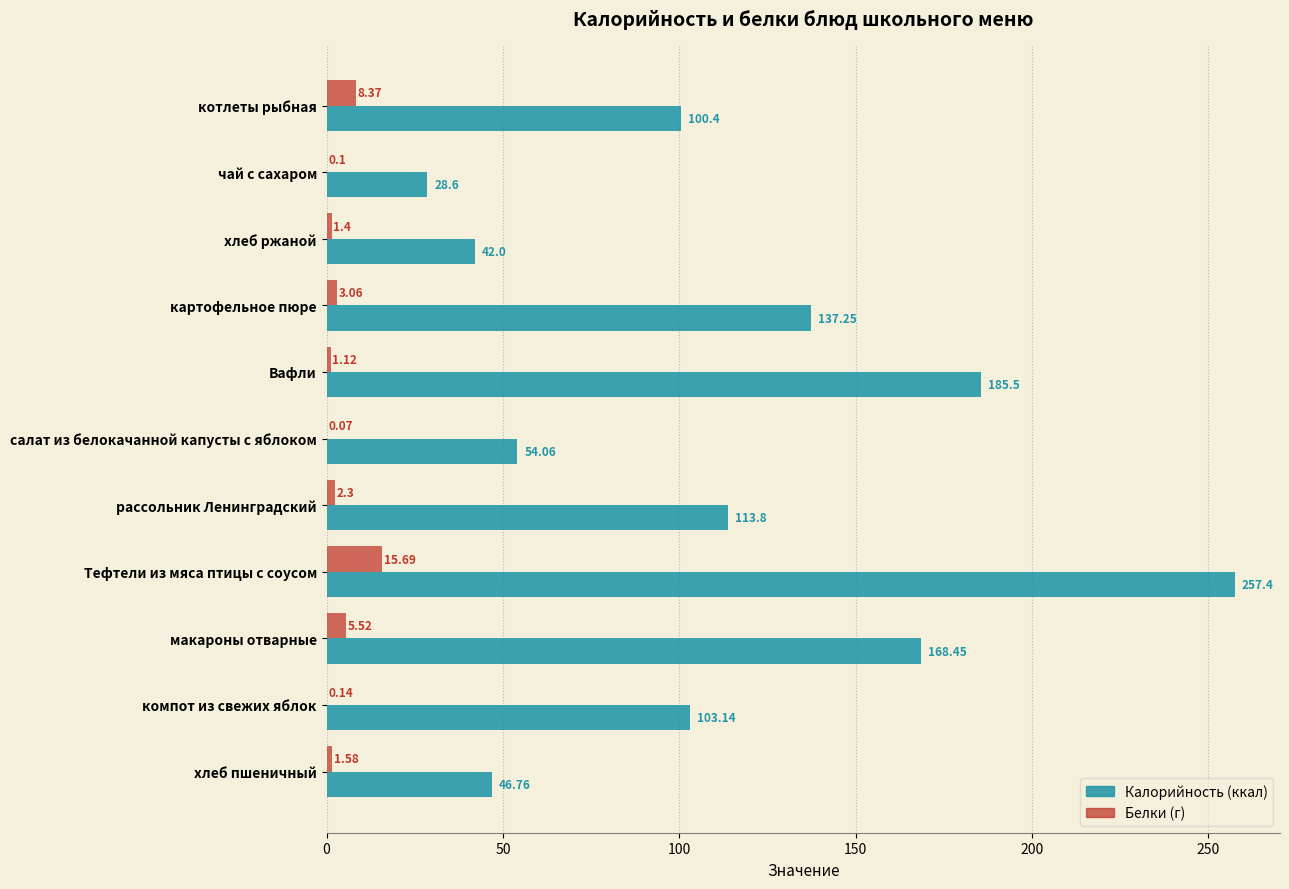

Count the number of data series in this chart.

2